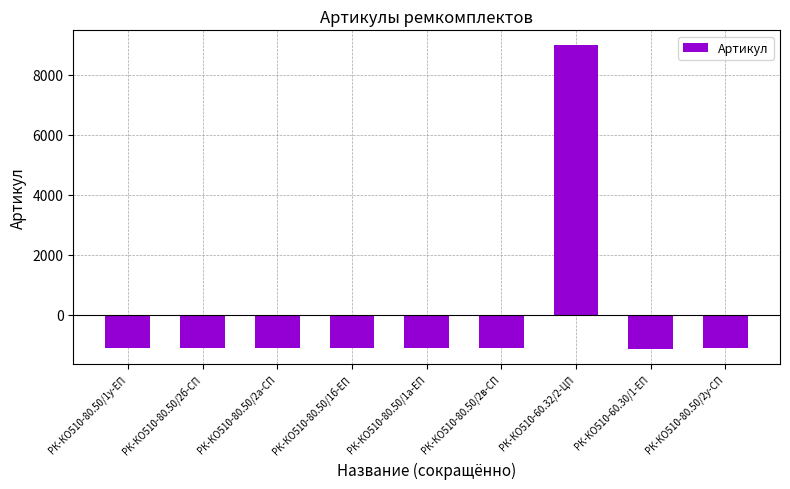

What is the greatest value displayed?

8978.2